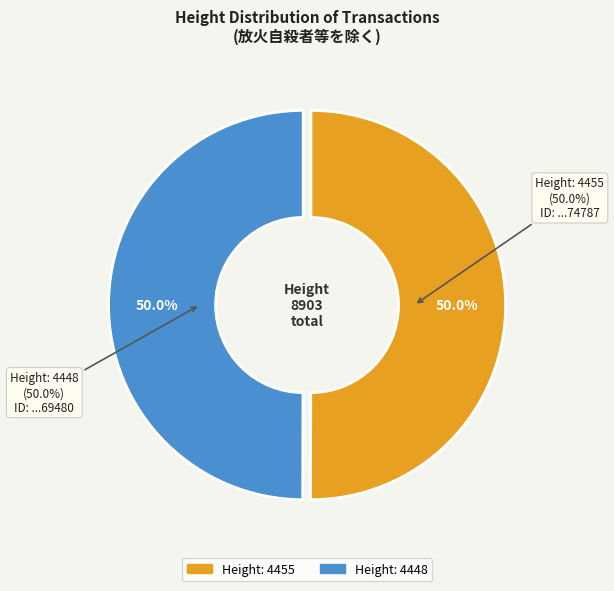

The 4455 slice represents 50% of the pie. True or false?

True